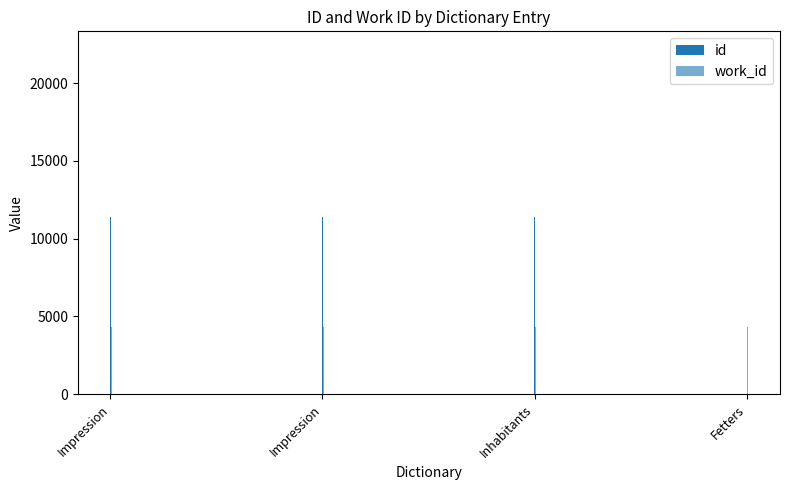

How many bars are there in total?

8